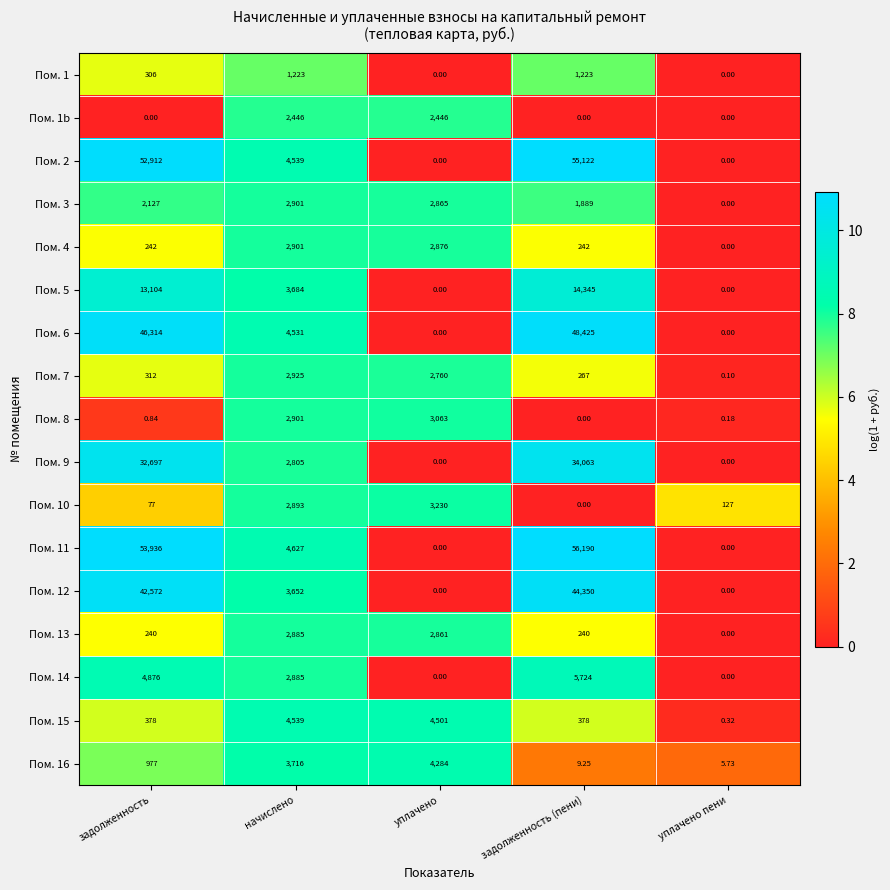

How many values in Пом. 4 are above zero?

4